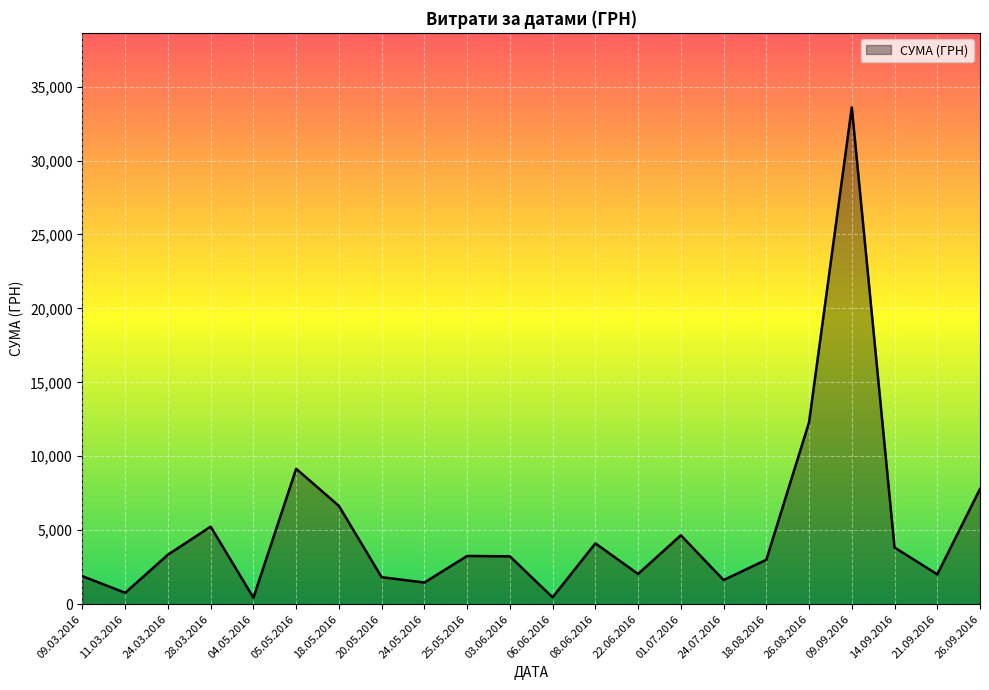

At which label is the value closest to 17014?

26.08.2016